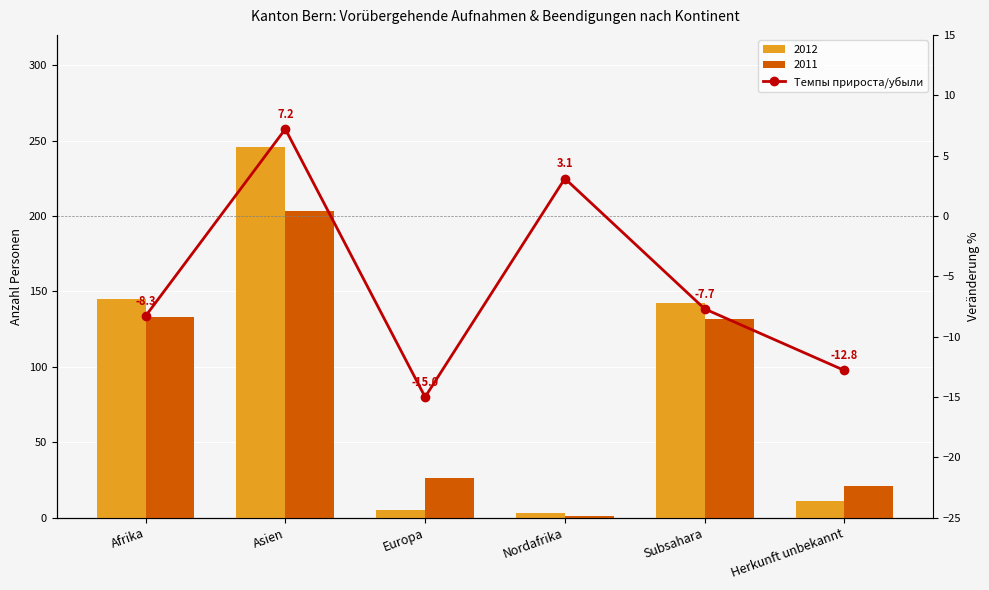

What is the difference between the maximum and second lowest values?

20.0